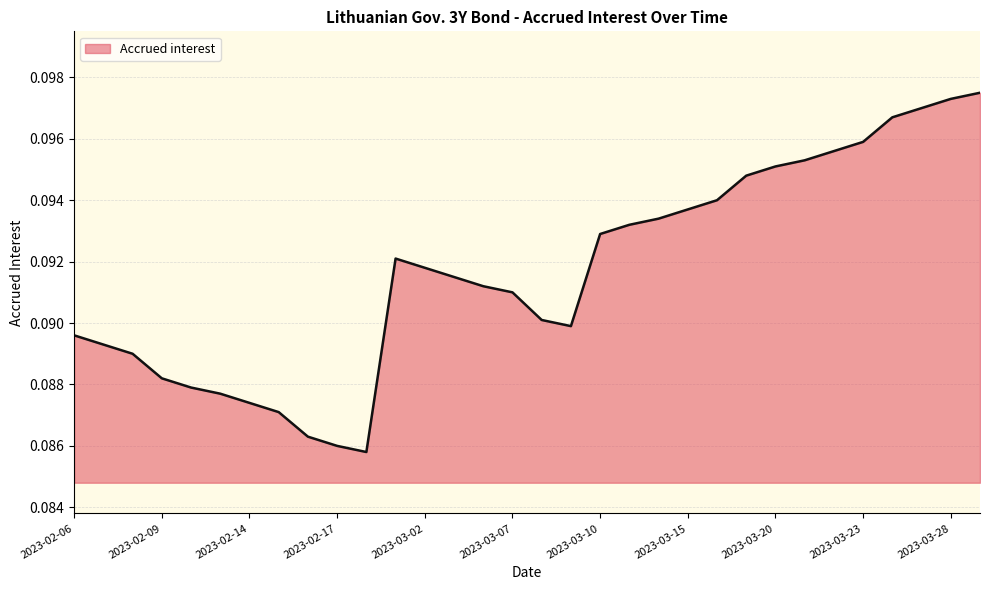

How many interior local valleys (lower than both neighbors) does the data have?

2